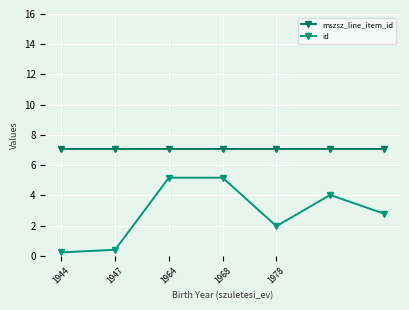

Reading left to right, transcribe all the data shown in this chart.

mszsz_line_item_id: 7.1	7.1	7.1	7.1	7.1	7.1	7.1
id: 0.2	0.4	5.2	5.2	2.0	4.0	2.8